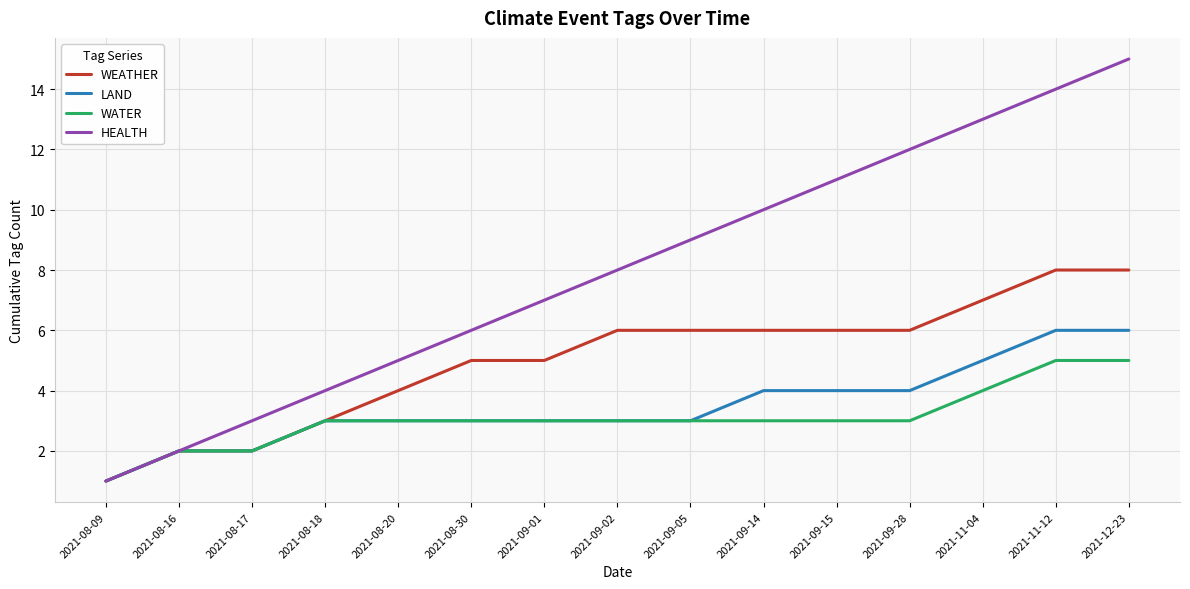

Reading right to left, what are all the values shown in this chart?

WEATHER: 8	8	7	6	6	6	6	6	5	5	4	3	2	2	1
LAND: 6	6	5	4	4	4	3	3	3	3	3	3	2	2	1
WATER: 5	5	4	3	3	3	3	3	3	3	3	3	2	2	1
HEALTH: 15	14	13	12	11	10	9	8	7	6	5	4	3	2	1